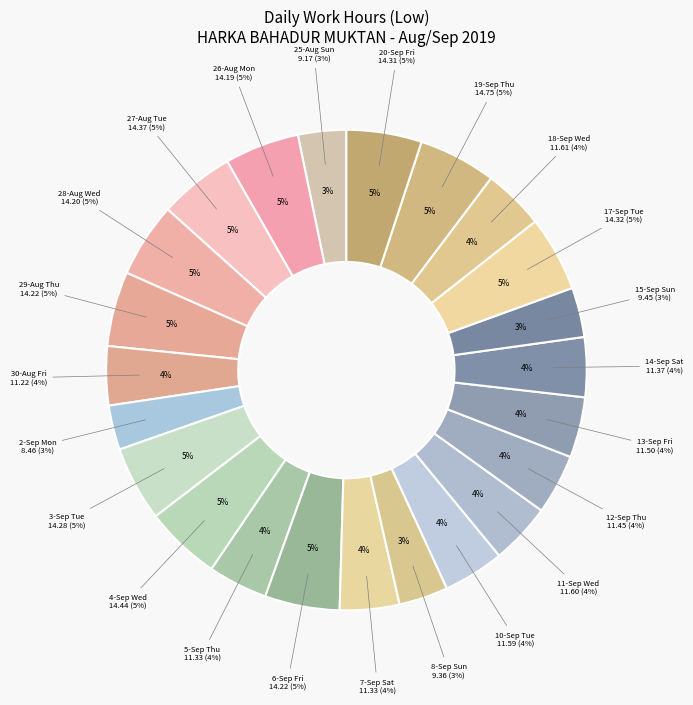

To the nearest percent, what percentage of the pie is Fri (20)?

5%